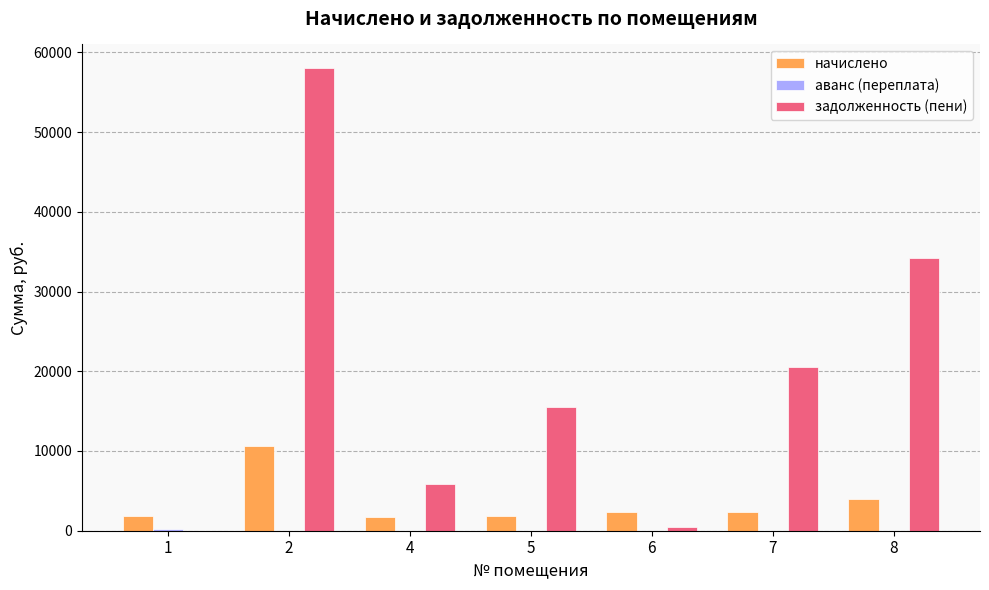

What is the total value across all series at 7?

22934.4